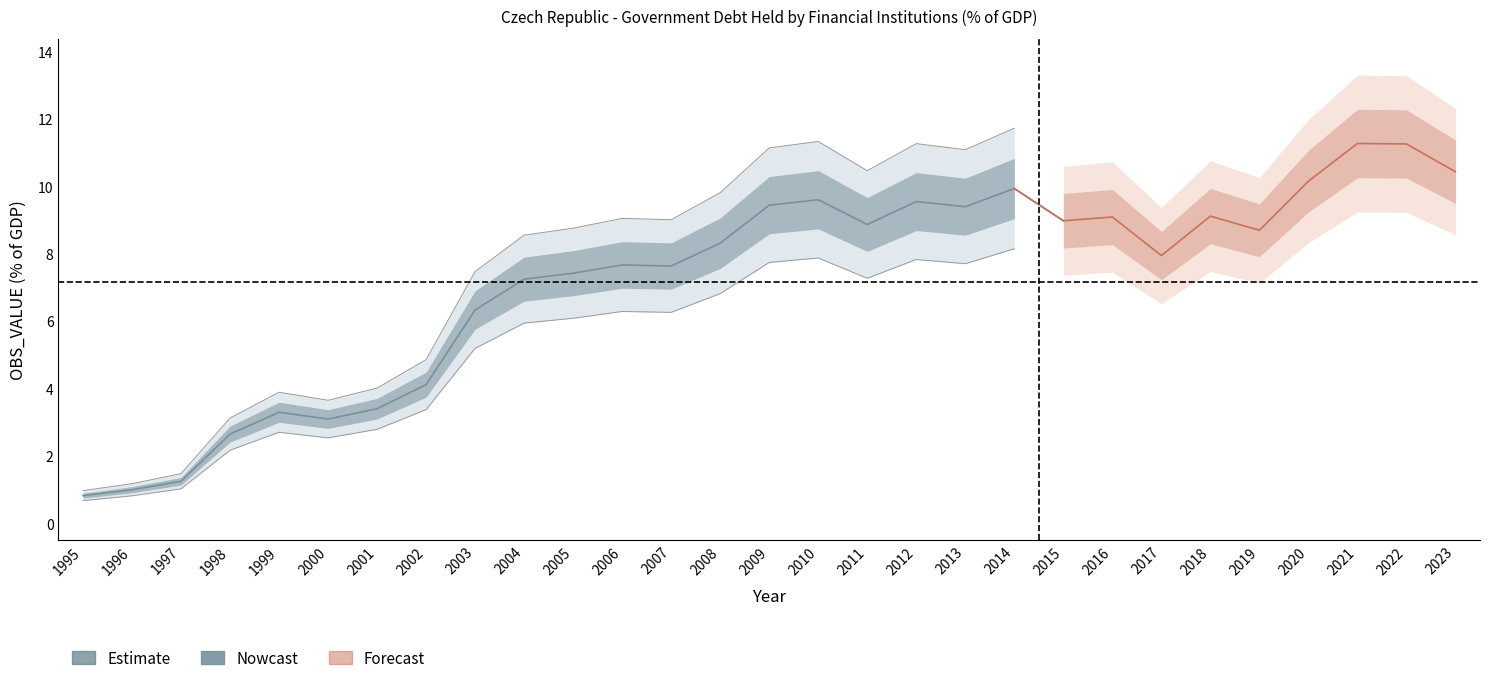

Which category has the lowest value across all series?

1995